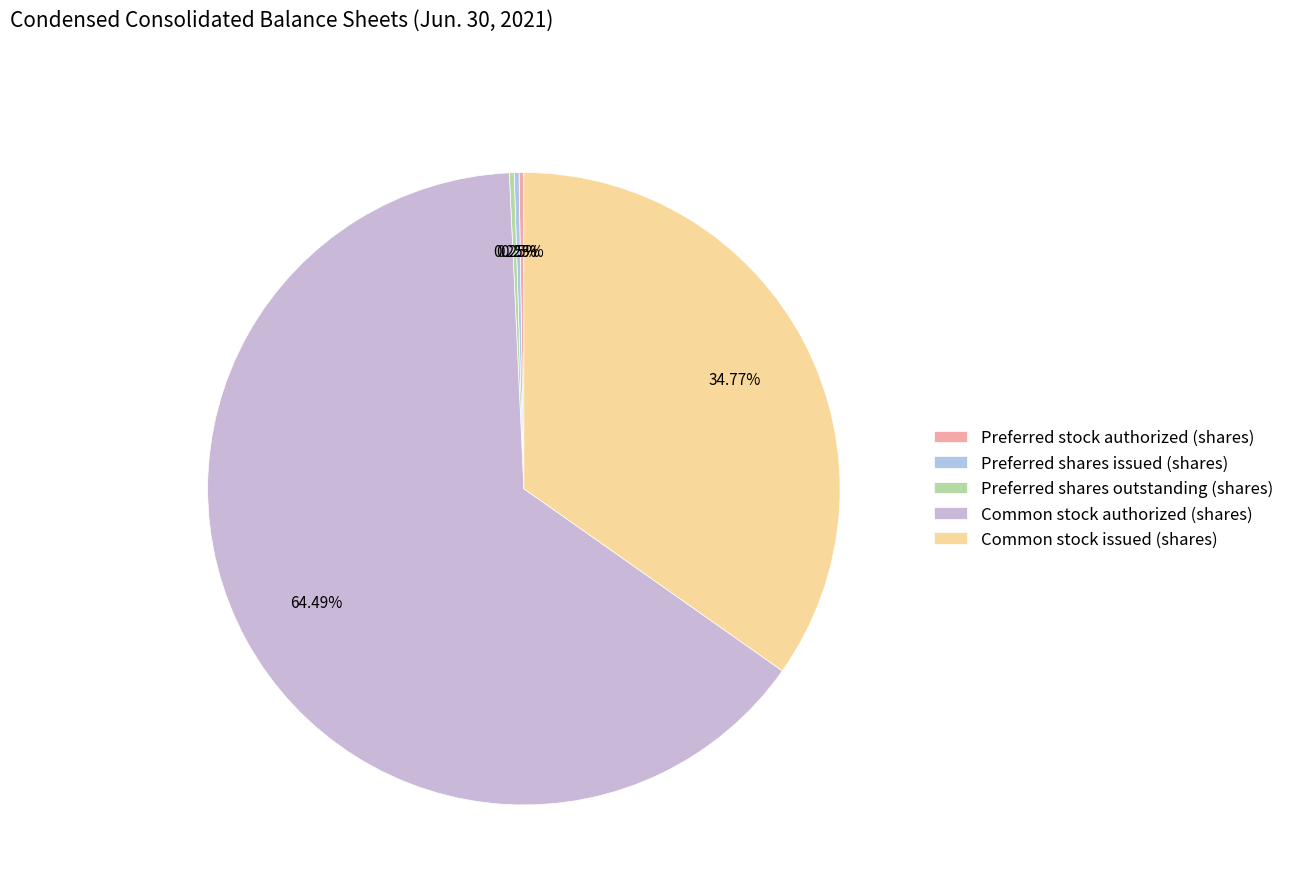

True or false: Common stock authorized (shares) accounts for 76% of the total.

False